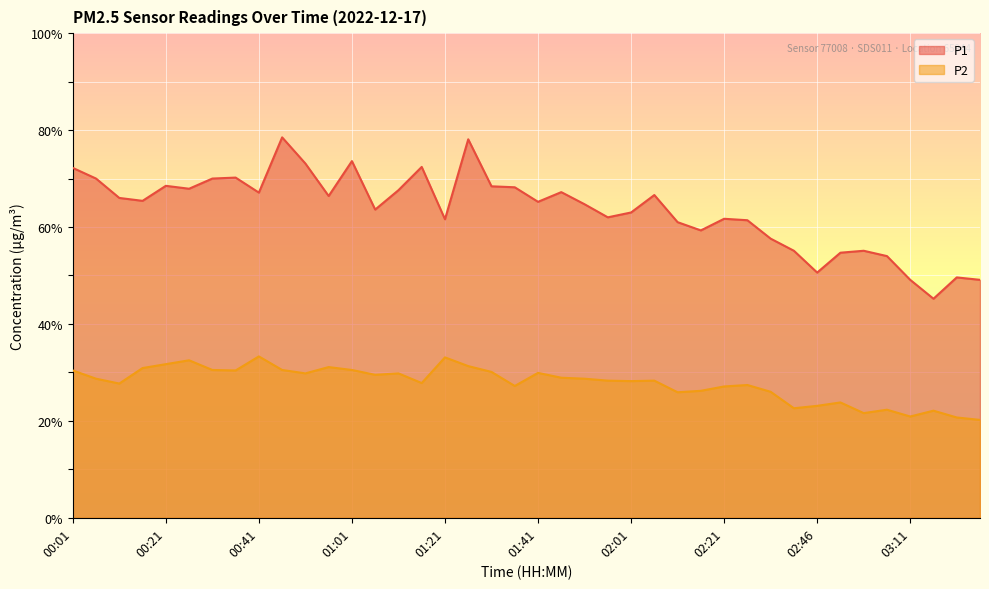

What is the spread (max minus min) of values at 03:16?

23.1